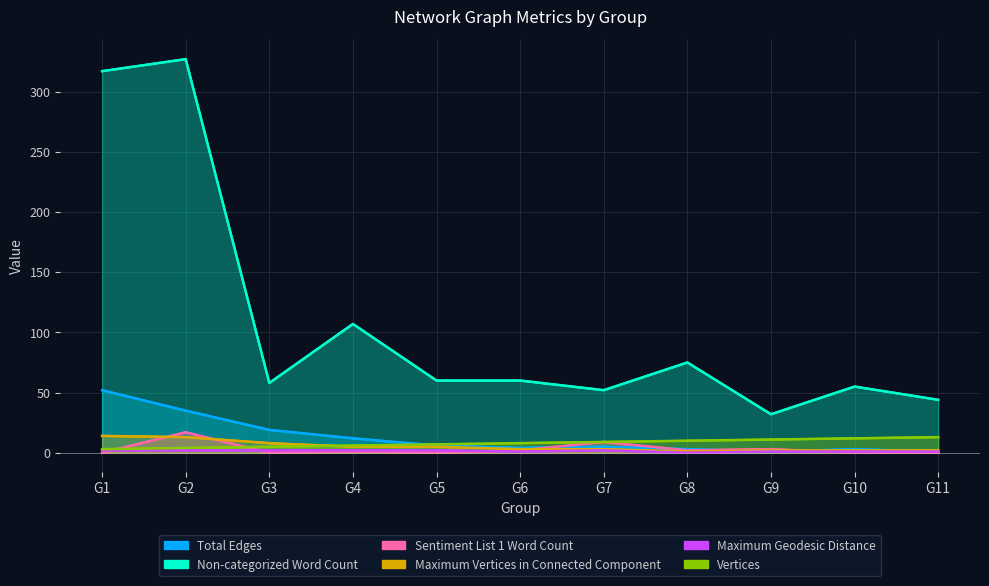

What is the difference between the Total Edges values at G11 and G10?

2